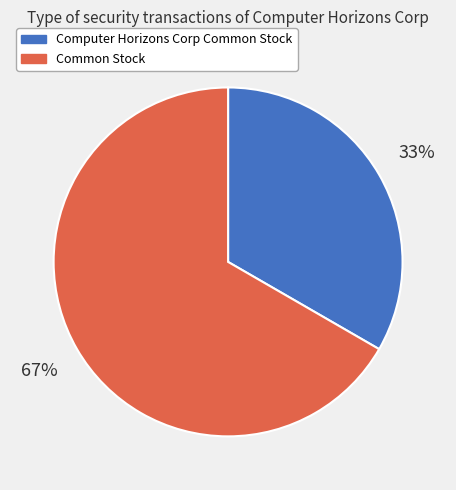

To the nearest percent, what is the average slice percentage?

50%